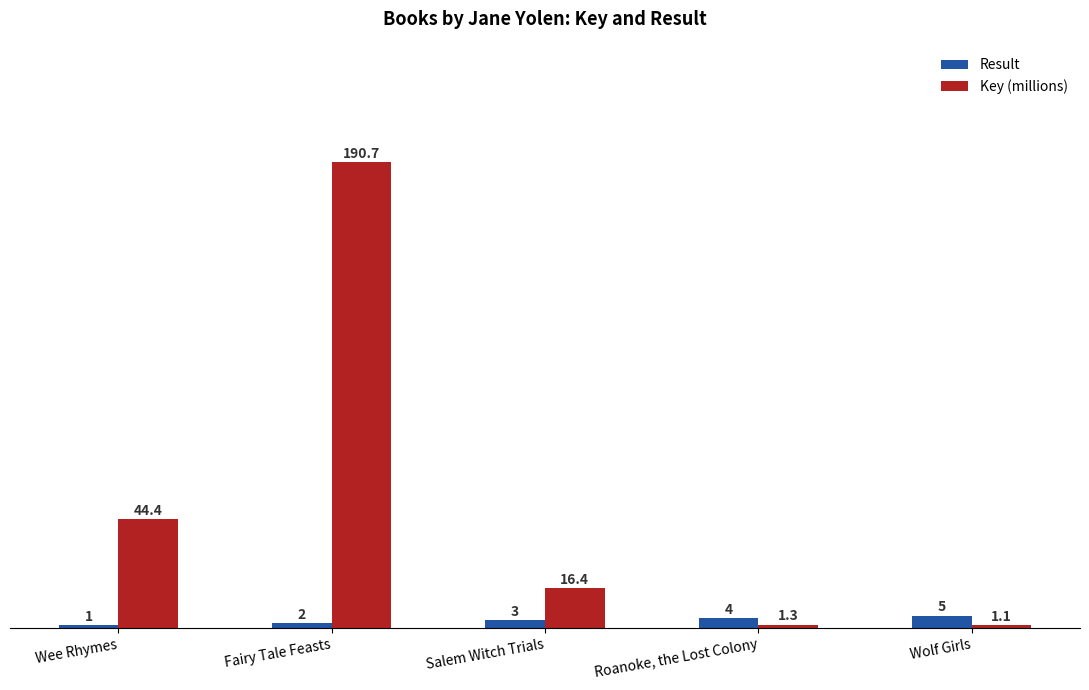

What is the label of the 5th bar from the right?

Wee Rhymes